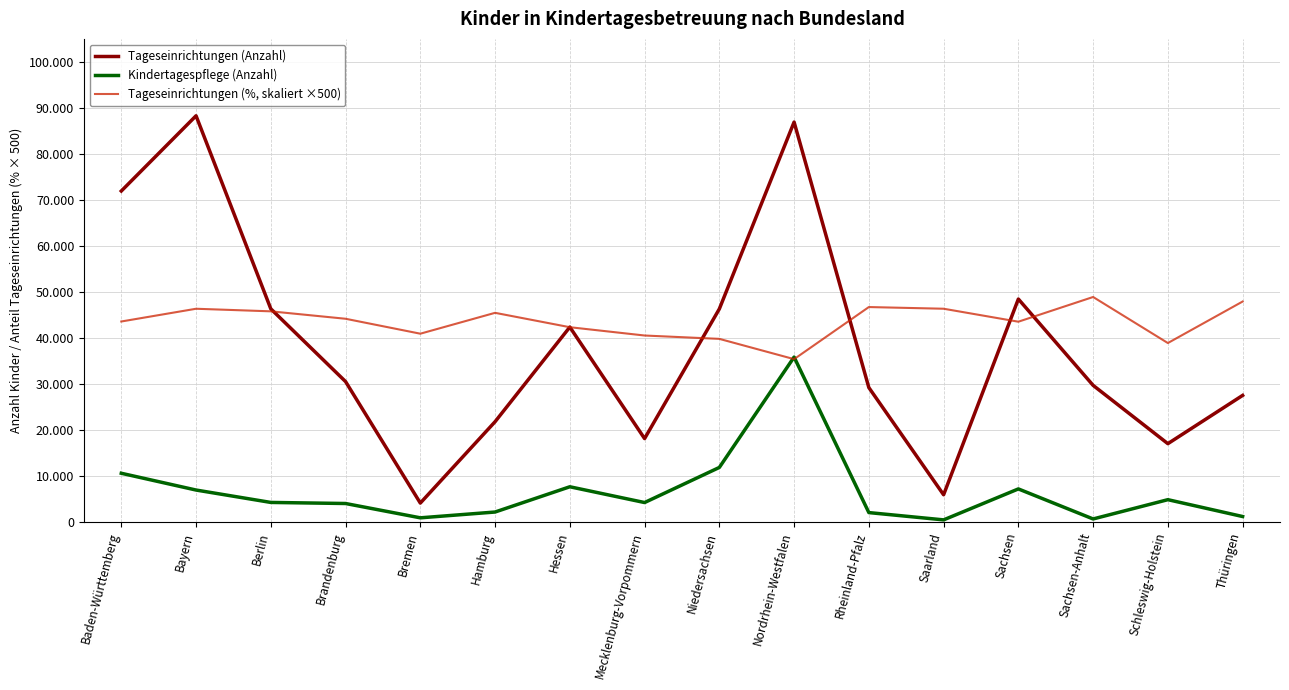

True or false: Tageseinrichtungen (Anzahl) has more than 2 interior local peaks.

True